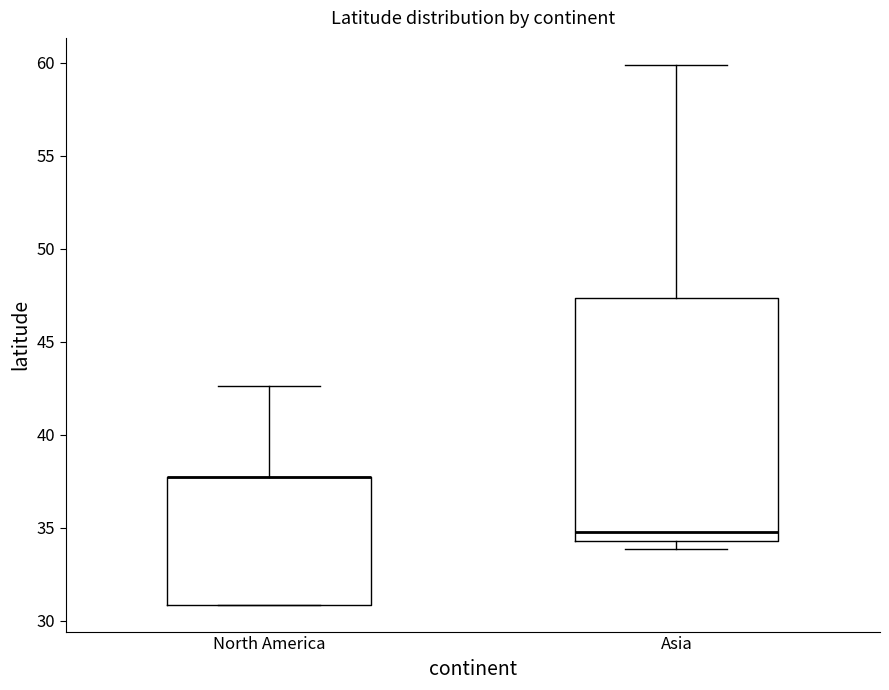

Where is the upper edge of the box for Asia on the y-axis? The values are not printed on the chart, so give them approximately, as read against the axis.

47.5